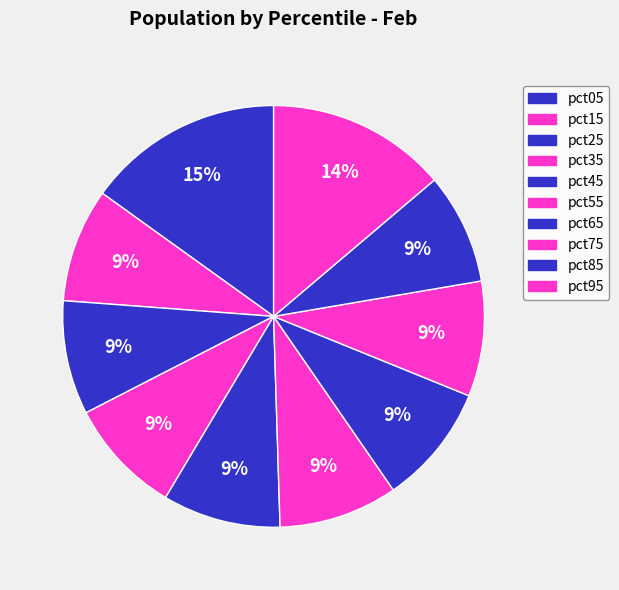

To the nearest percent, what is the combined percentage of pct05 and pct45?

24%